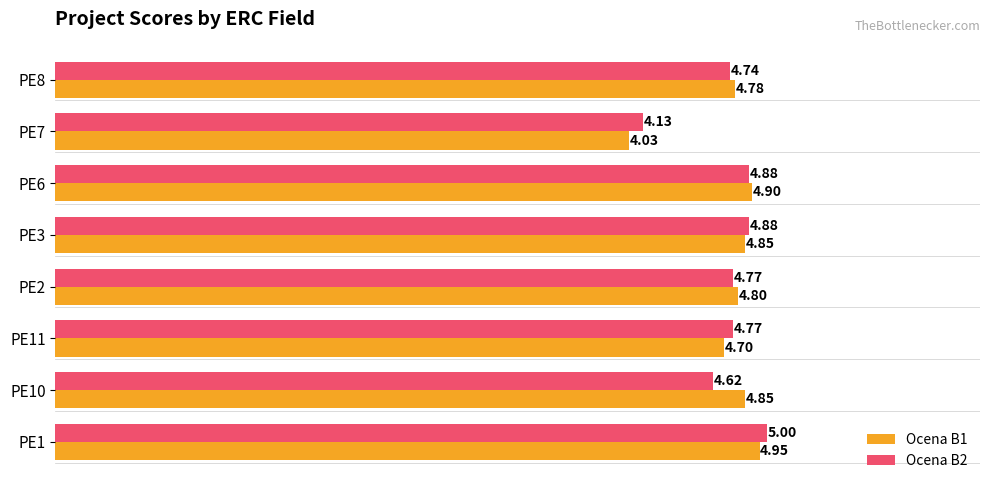

What is the greatest value displayed?

5.0